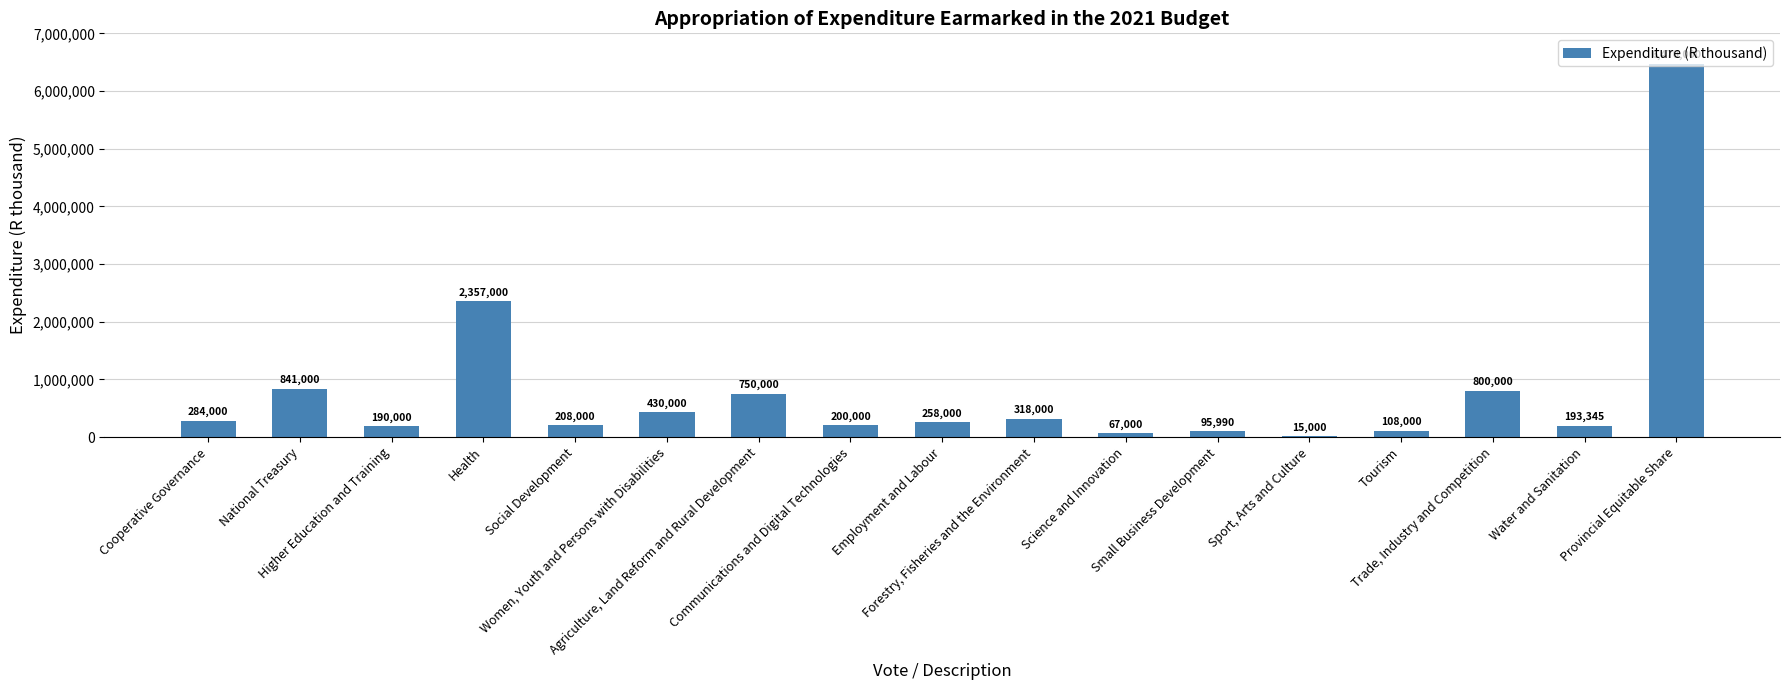

What is the greatest value displayed?

6470000